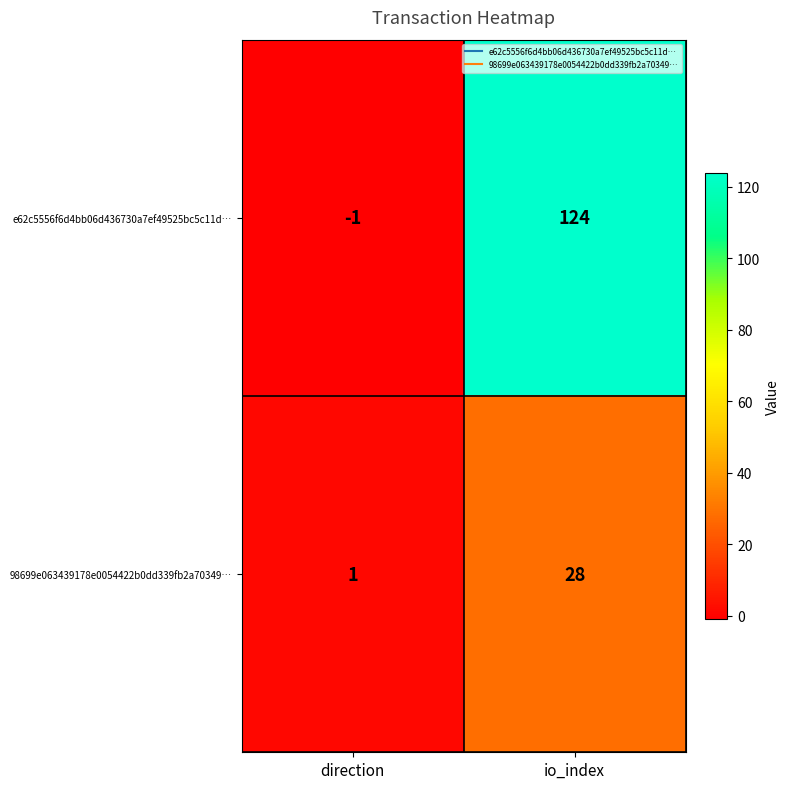

What is the difference between the highest and lowest values at direction?

2